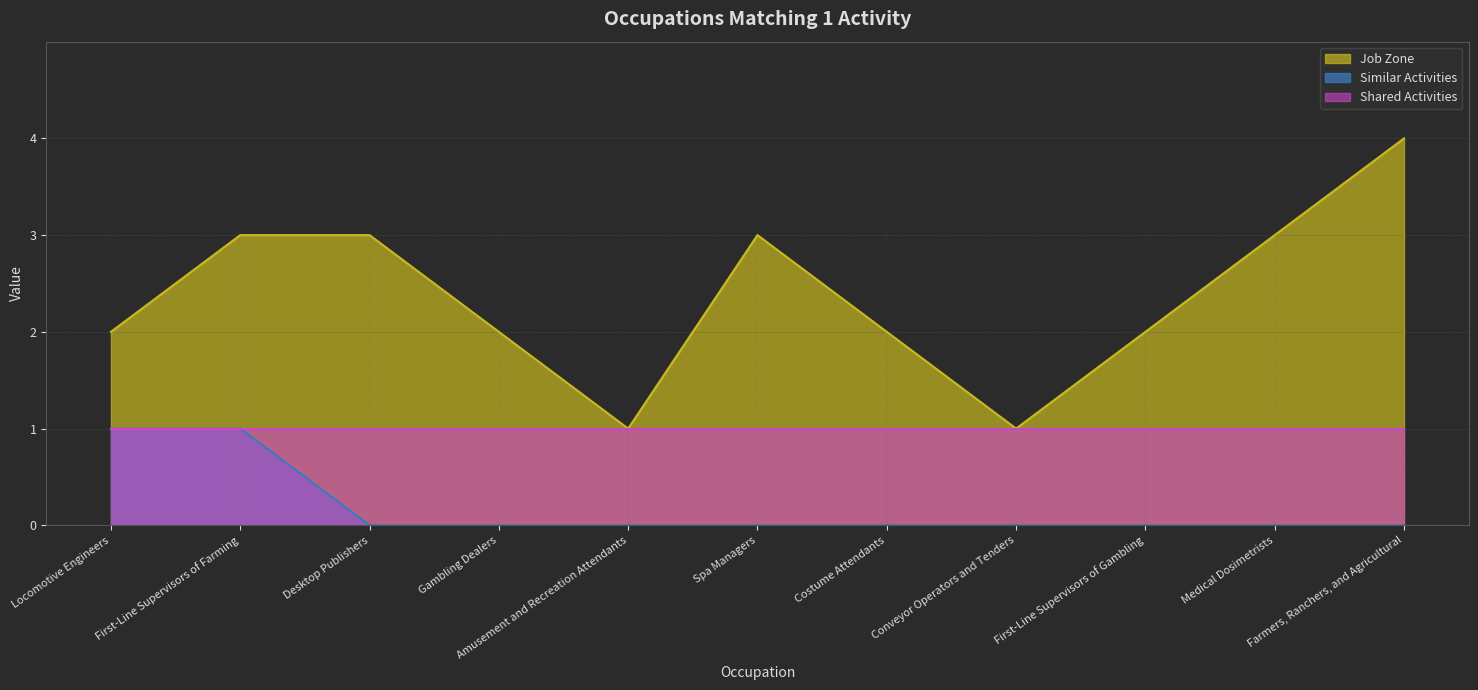

True or false: Similar Activities and Job Zone cross at least once.

False